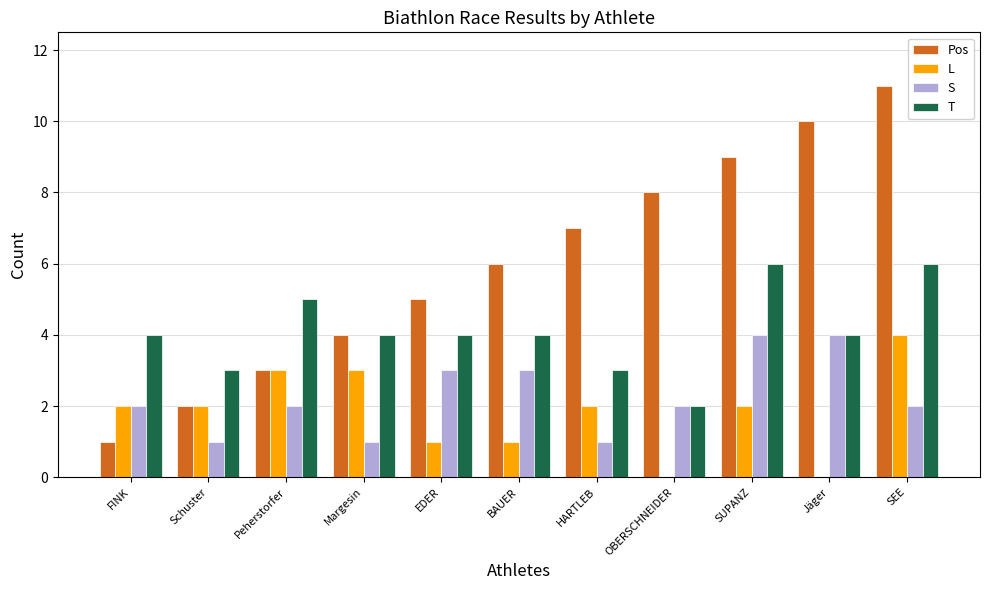

What is the maximum value shown in the chart?

11